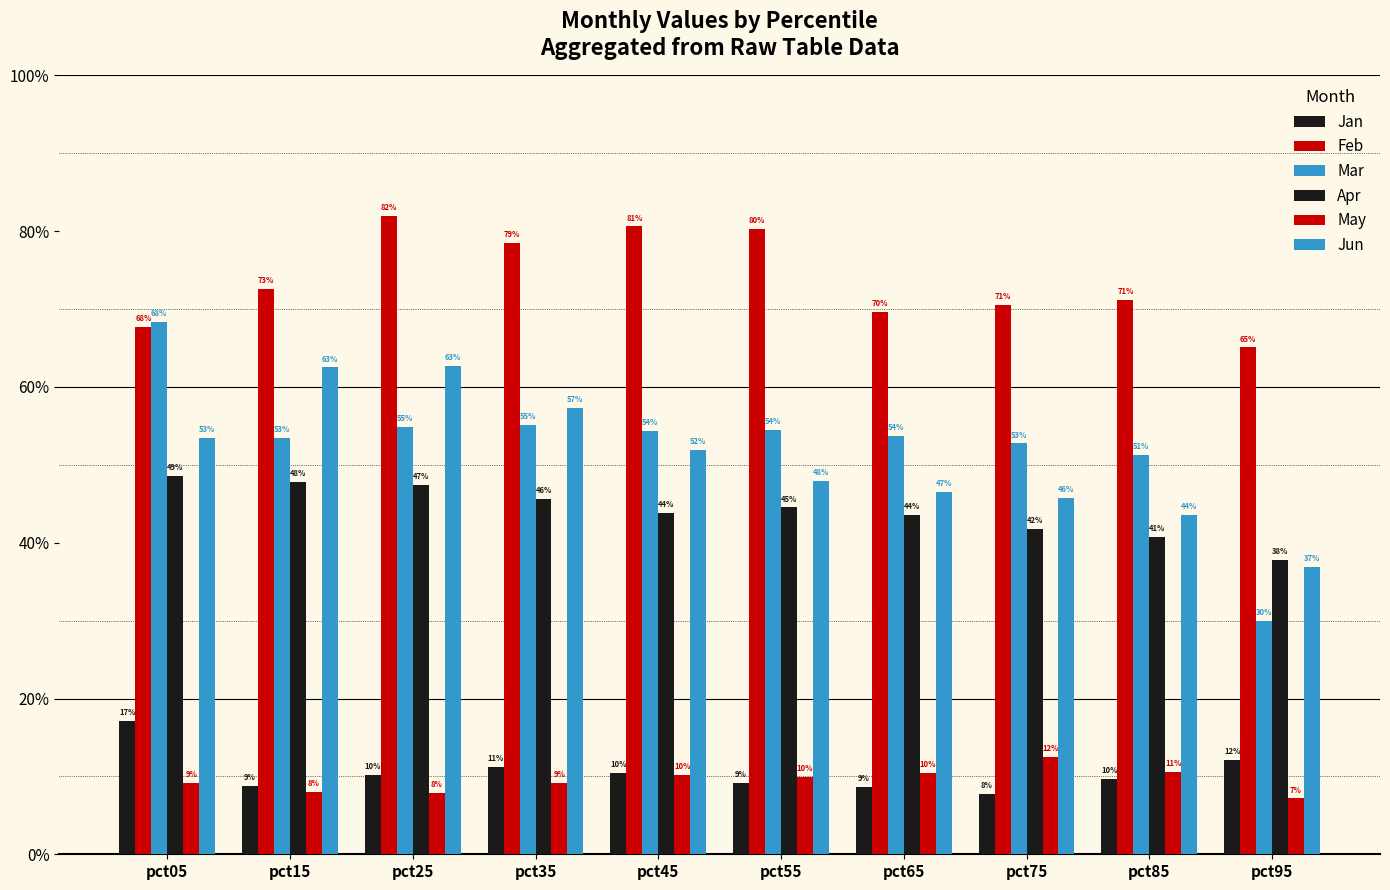

What is the sum of all Feb values?

7.4